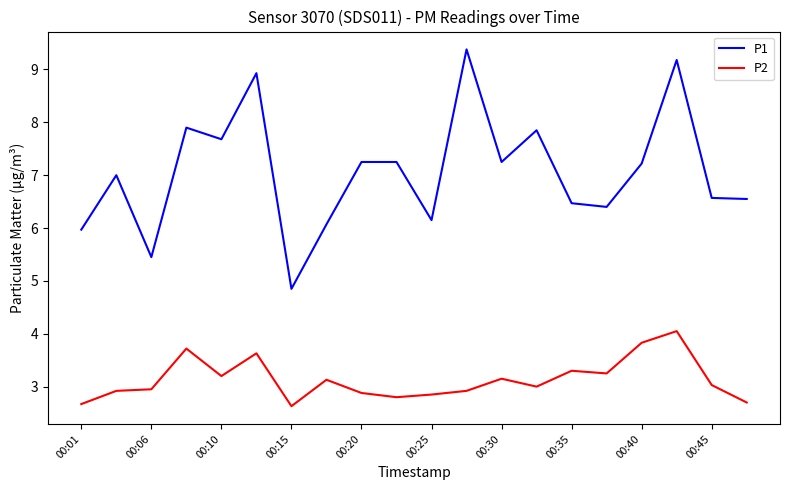

Which series has the largest total across all categories?

P1